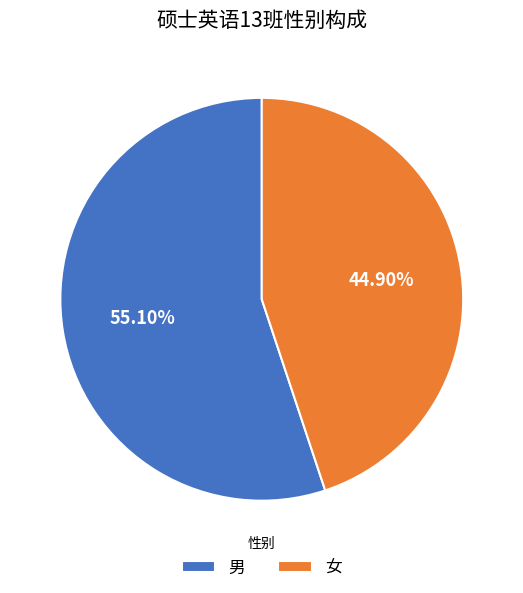

Which category has the smallest portion of the pie?

女